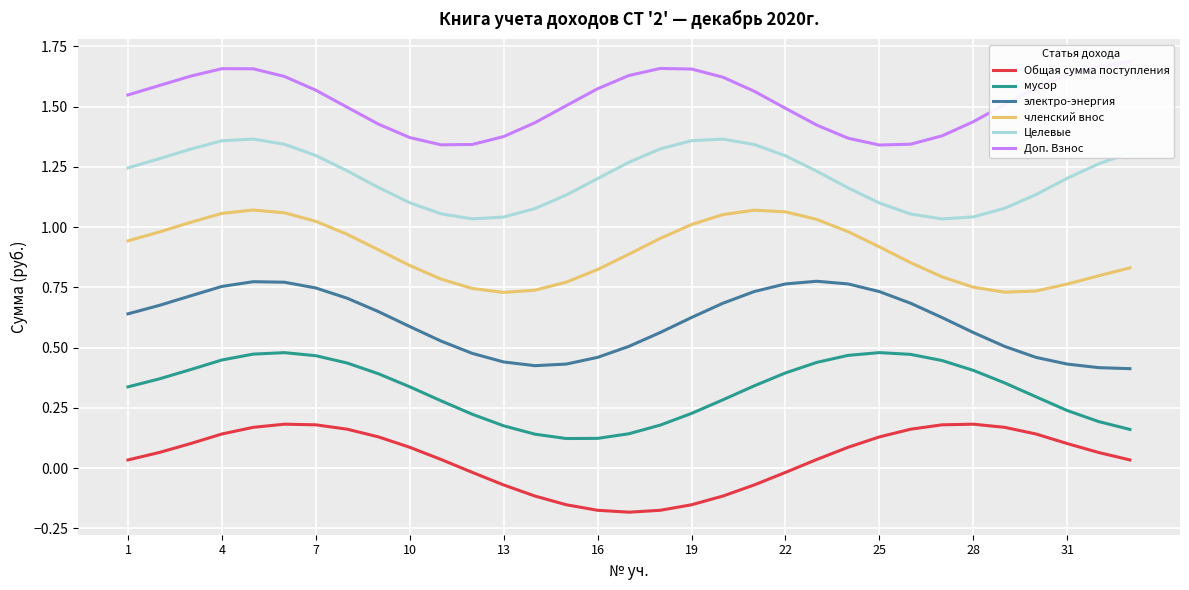

Rank the series by their maximum value, from highest to lowest.

Доп. Взнос, Целевые, членский внос, электро-энергия, мусор, Общая сумма поступления